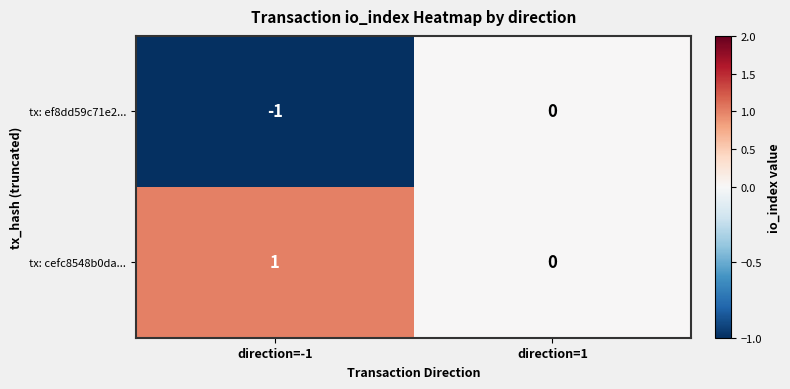

Where is tx: cefc8548b0da... nearest to the value 0?

direction=1